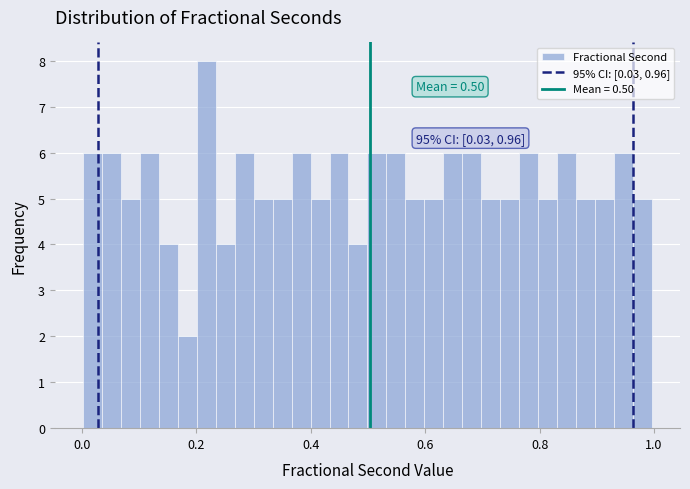

Around what value on the x-axis is the tallest bar? Give the approximate position of its centre, as read against the axis.

0.22